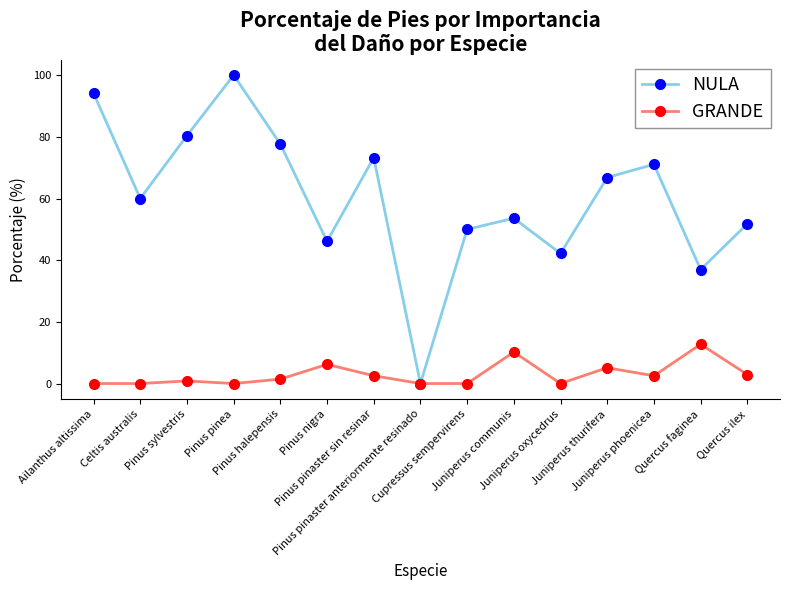

In NULA, how many points are lower than both neighbors (excluding endpoints)?

5